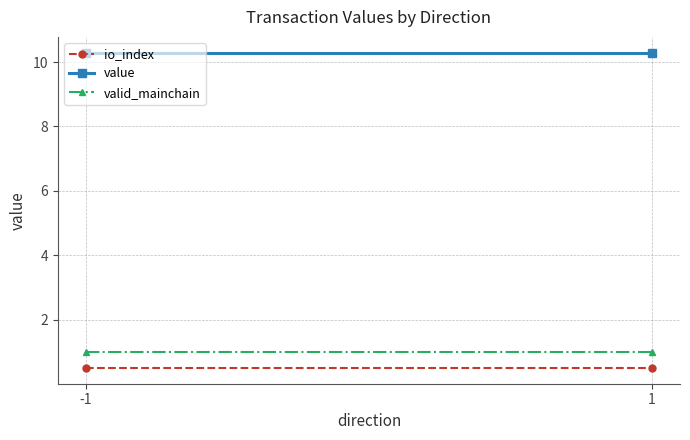

What is the minimum value for value?

10.3